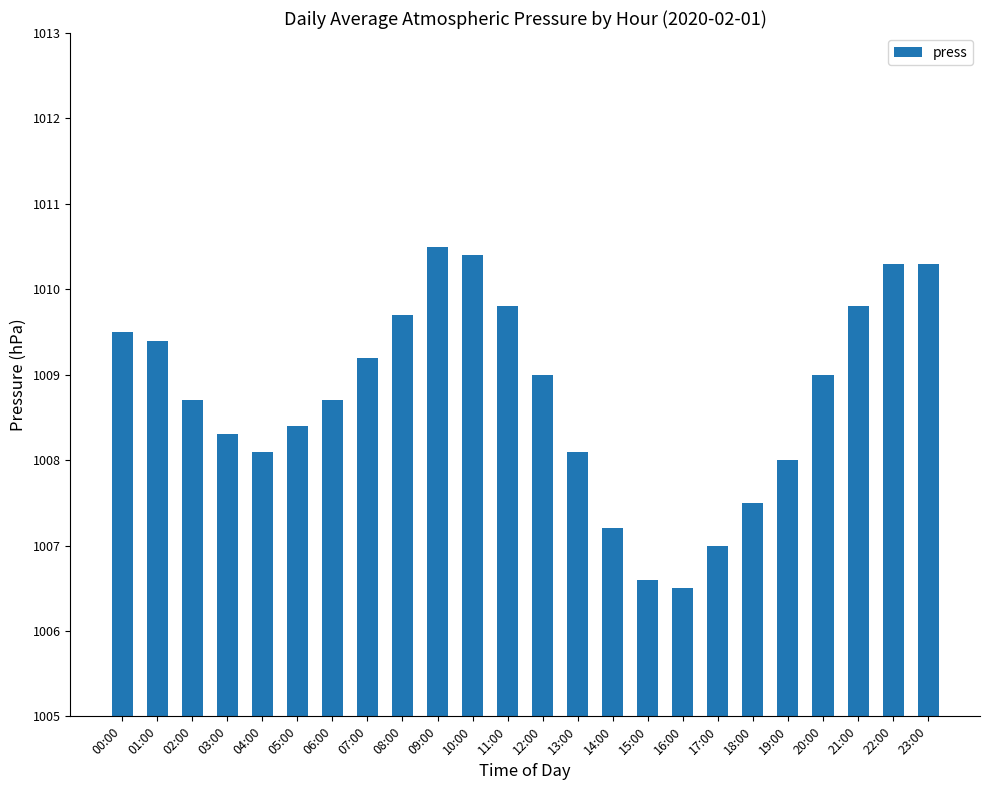

Rank the categories by value from highest to lowest.

09:00, 10:00, 22:00, 23:00, 11:00, 21:00, 08:00, 00:00, 01:00, 07:00, 12:00, 20:00, 02:00, 06:00, 05:00, 03:00, 04:00, 13:00, 19:00, 18:00, 14:00, 17:00, 15:00, 16:00